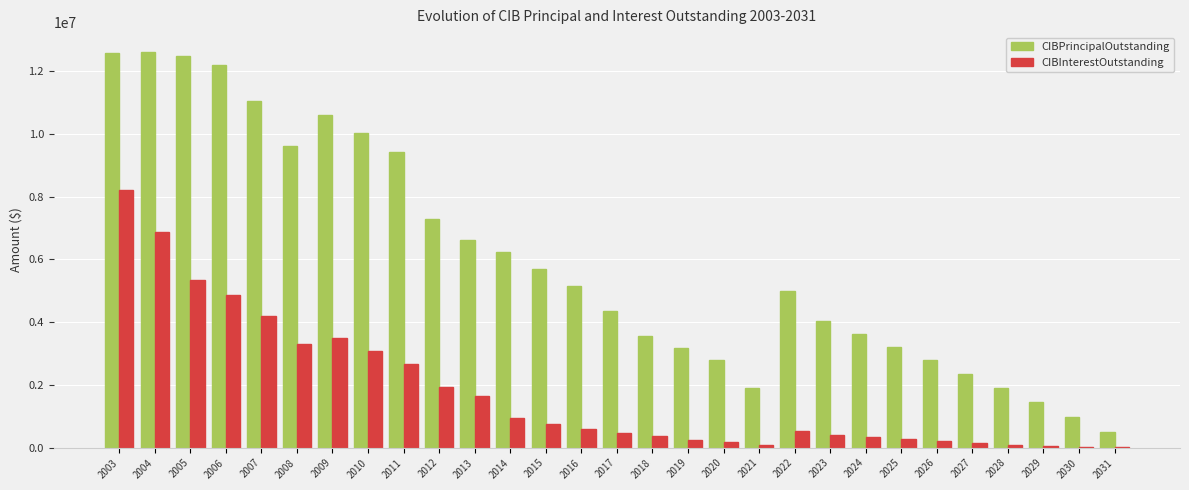

Which category has the highest value in the CIBInterestOutstanding series?

2003